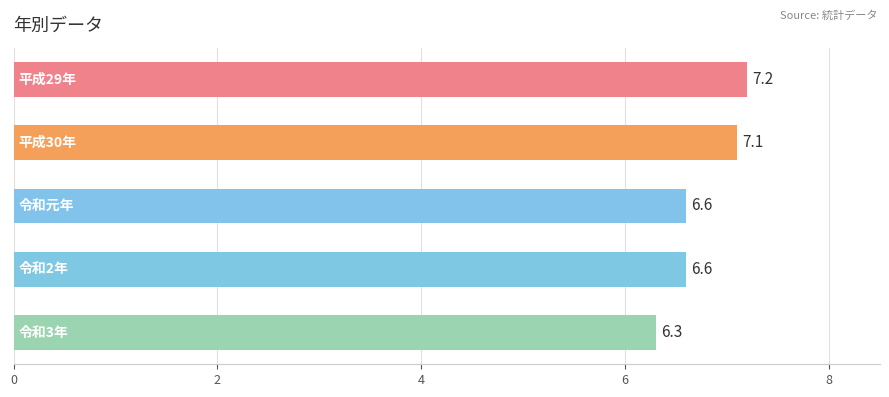

What is the difference between the second highest and second lowest values?

0.5